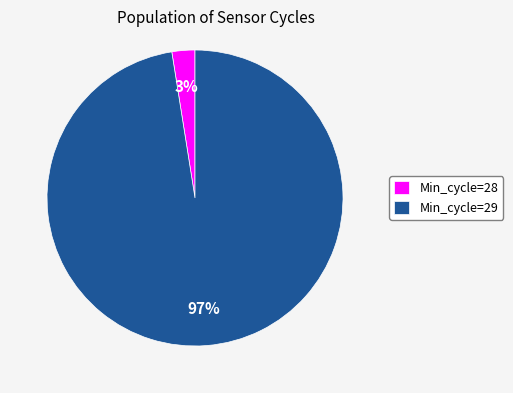

How many segments does this pie chart have?

2